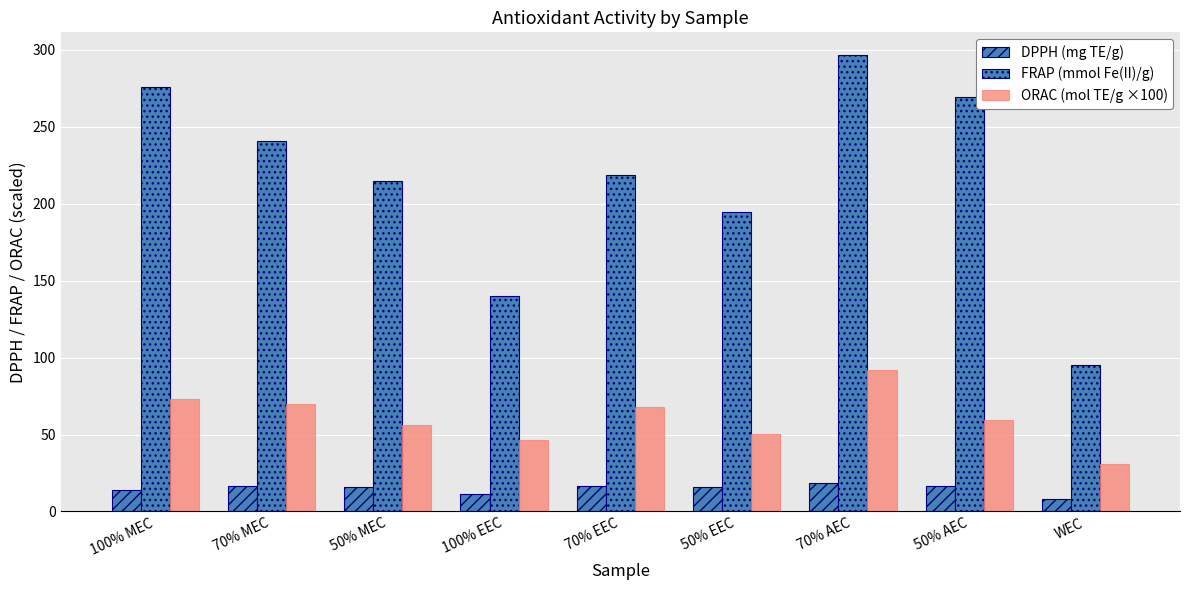

What is the difference between the second highest and second lowest values in the DPPH (mg TE/g) series?

5.3